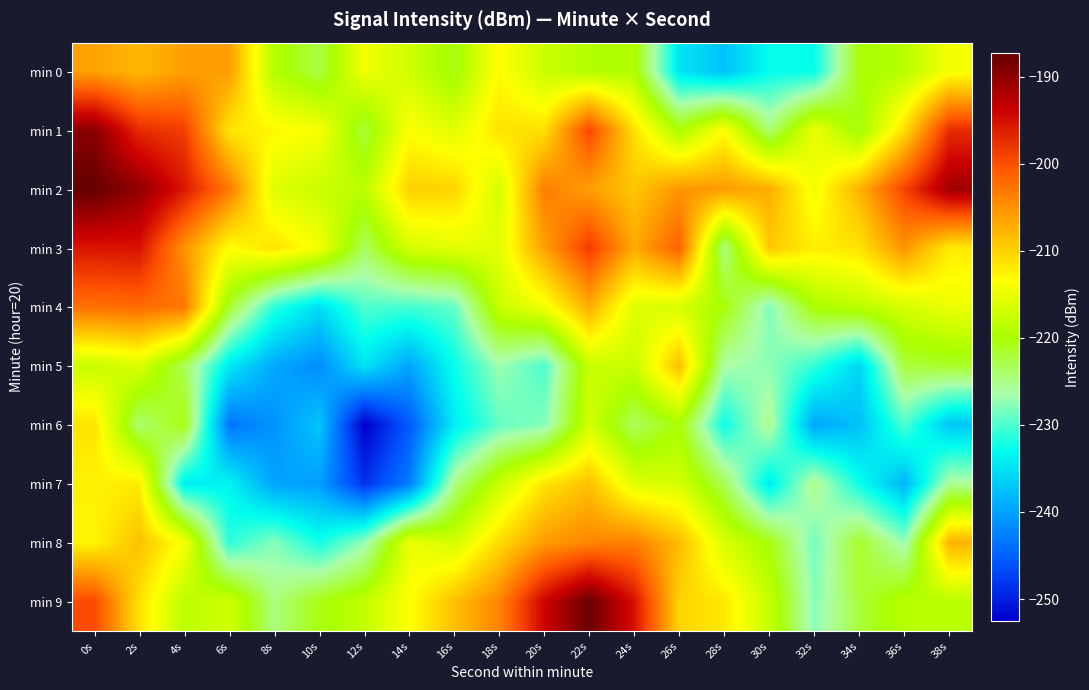

What is the spread (max minus min) of values at 14s?

35.6